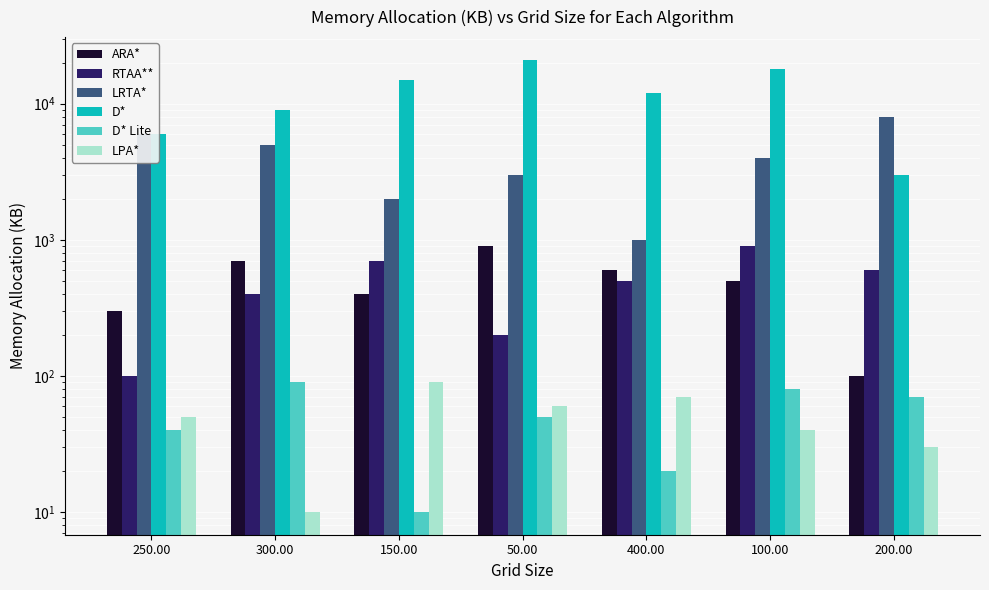

Does the chart contain stacked bars?

No